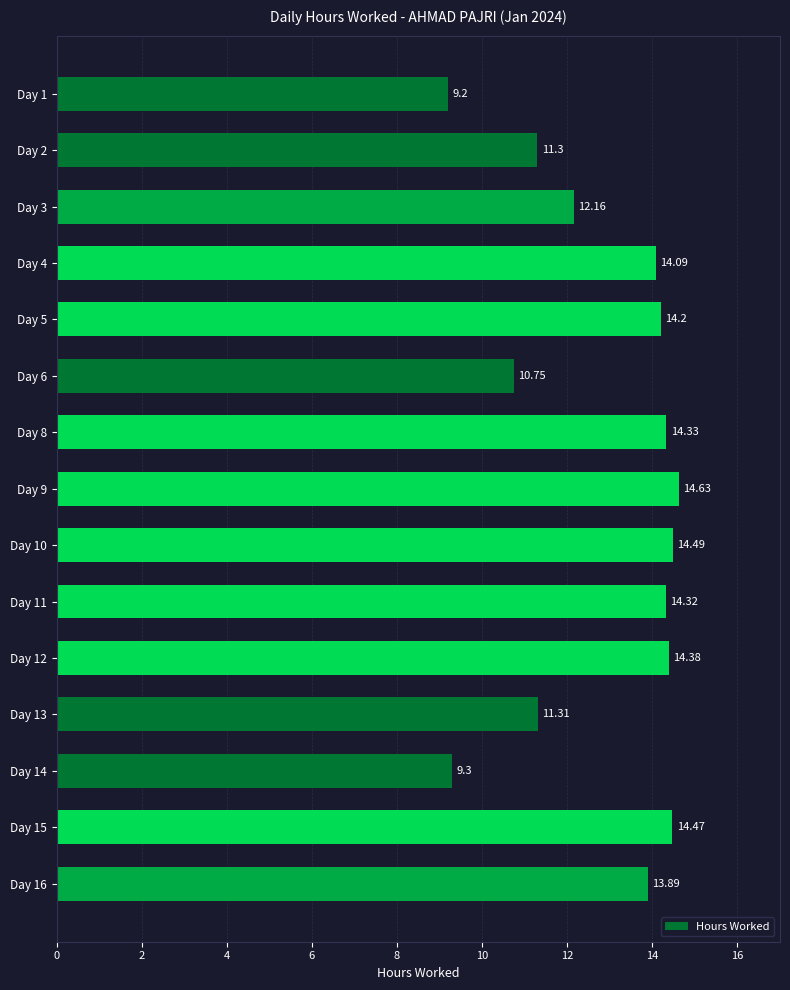

What is the sum of all values?

192.8